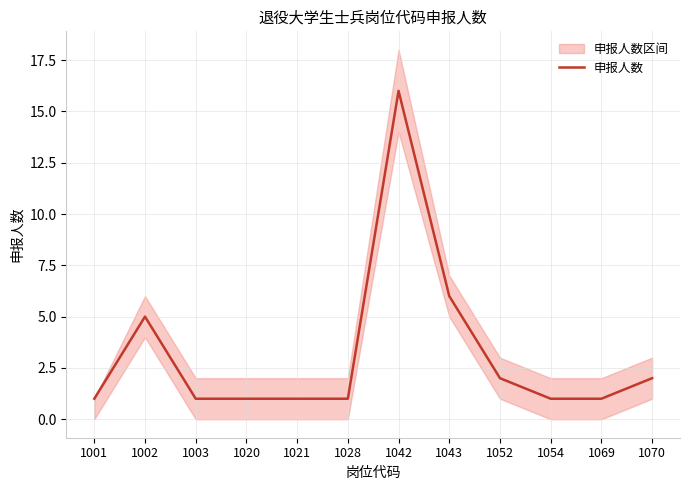

What is the difference between the values at 1054 and 1052?

1